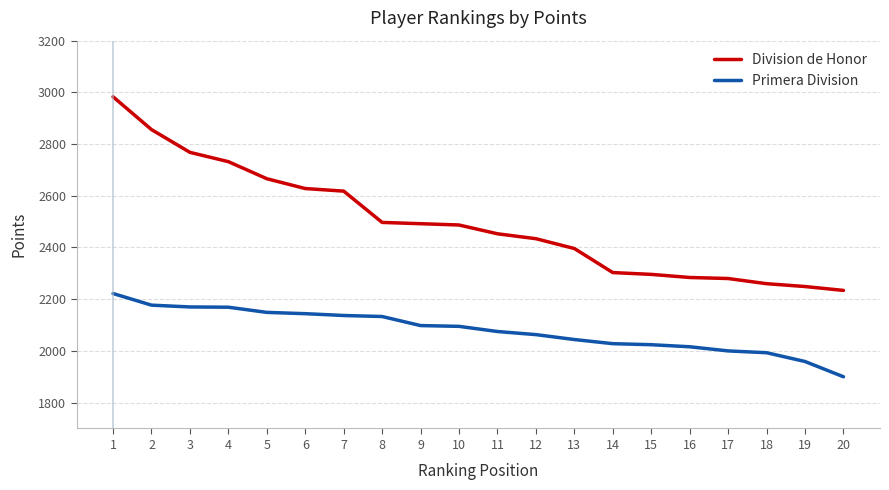

Is this an area chart (filled region under the line)?

No